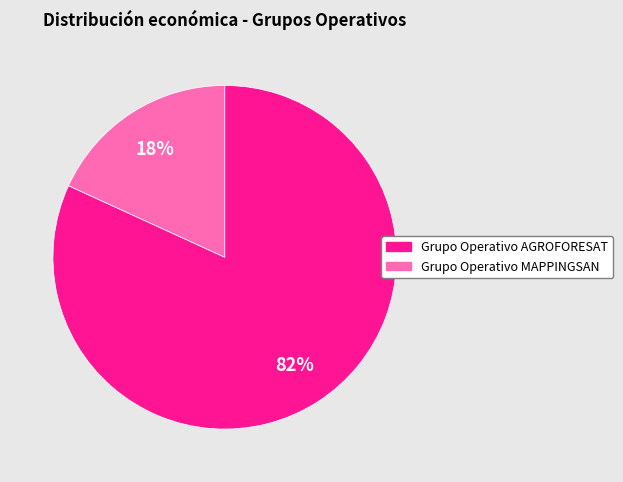

Is there a majority slice in this chart?

Yes